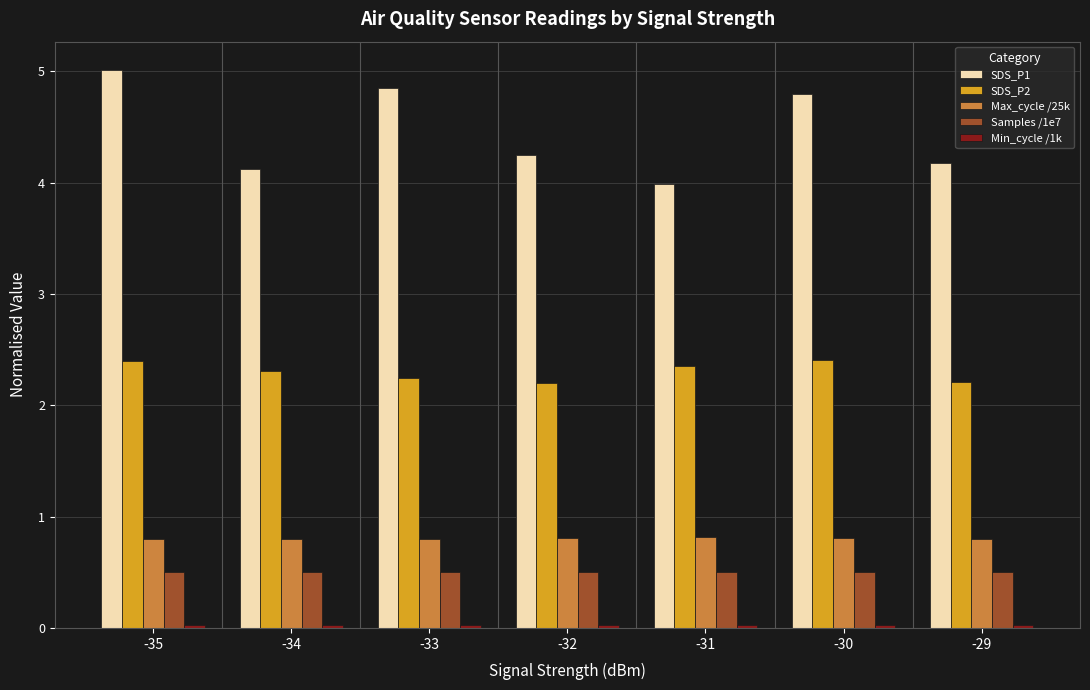

How many SDS_P2 values are between 2 and 3?

7